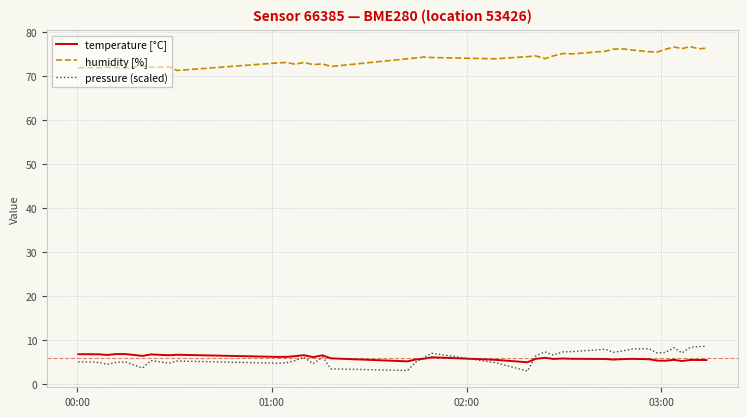

What is the lowest value of the pressure (scaled) series?

2.9